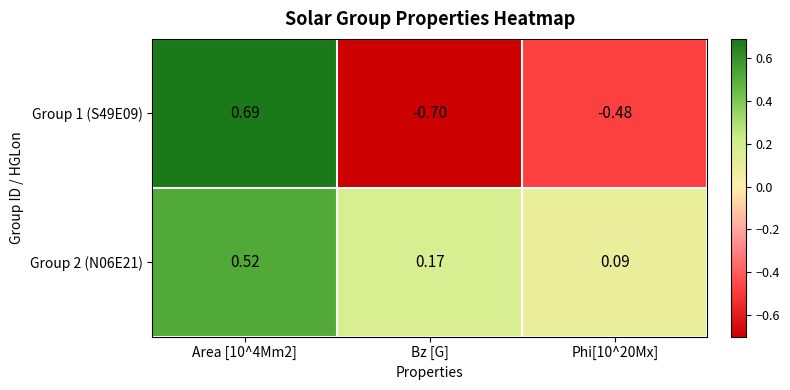

Which category has the lowest value across all series?

Bz [G]